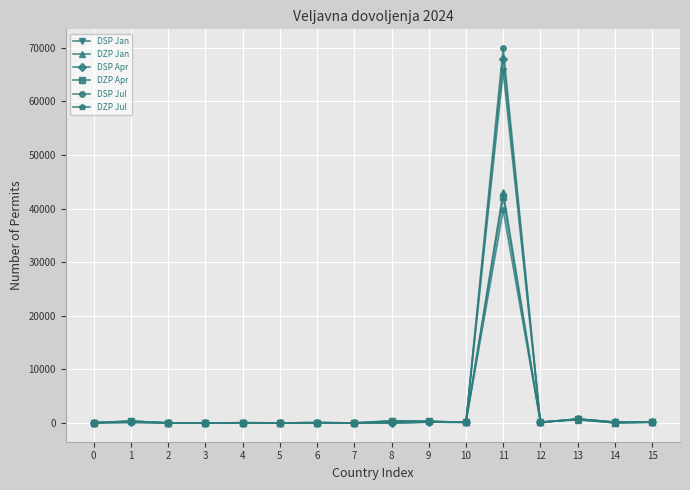

True or false: DSP Jul has more than 0 interior local peaks.

True